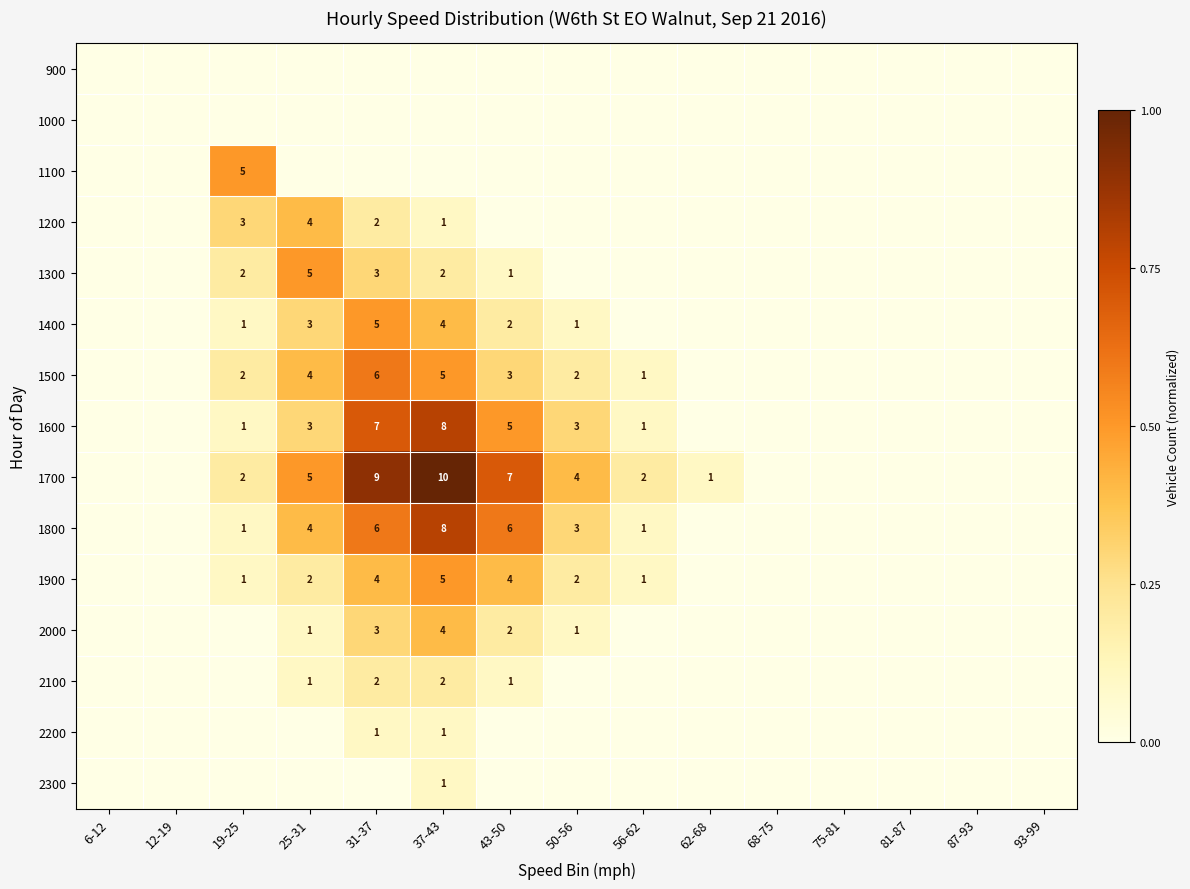

True or false: 2000 has a value of 3 at 43-50.

False